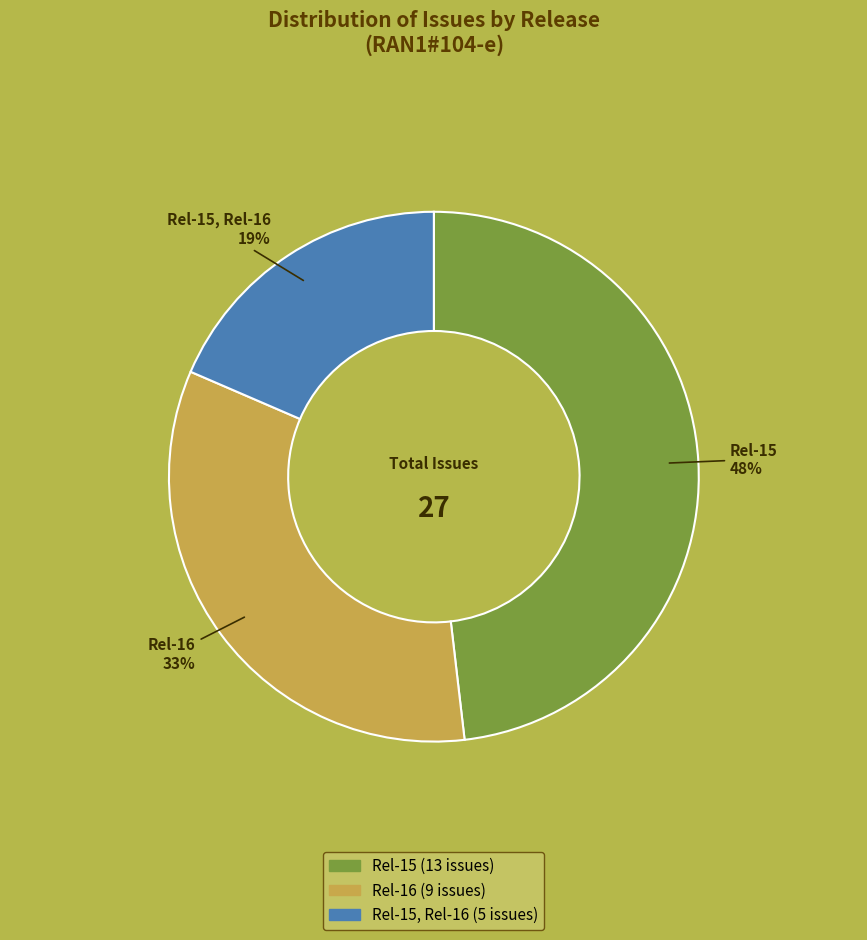

Is there a majority slice in this chart?

No